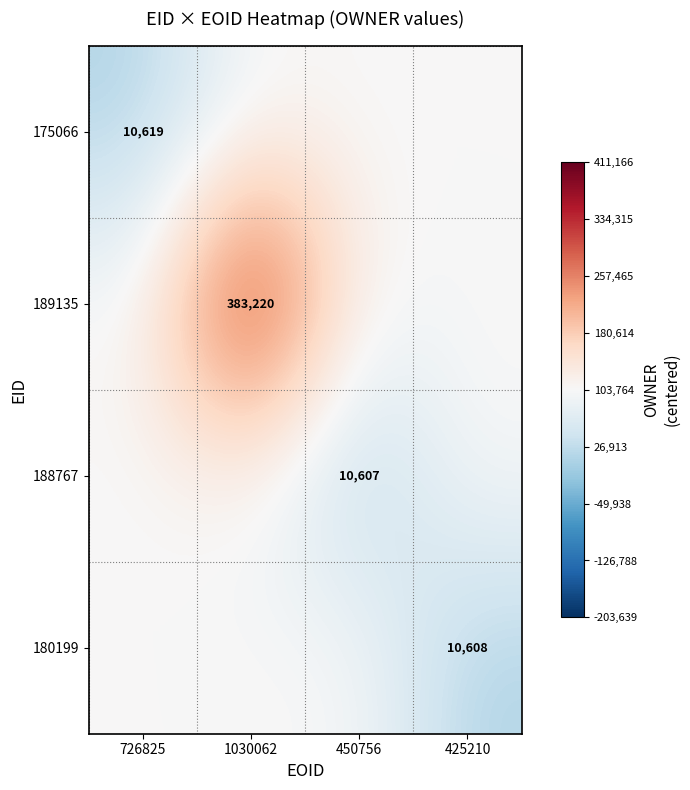

Is it true that 189135 equals 153527 at 1030062?

False